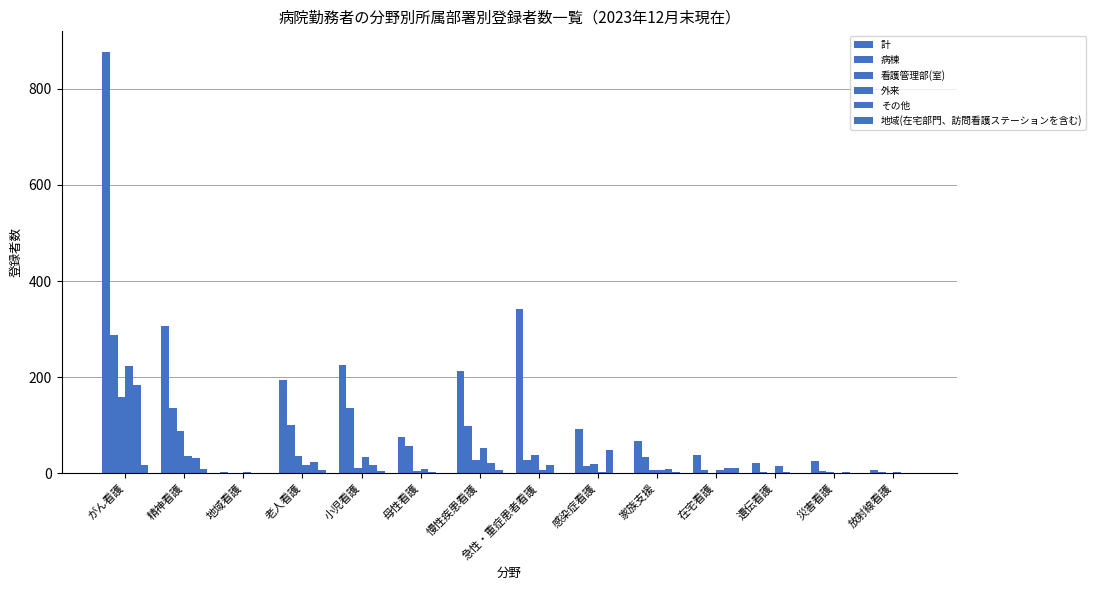

The value of 病棟 at 在宅看護 is 10. True or false?

False